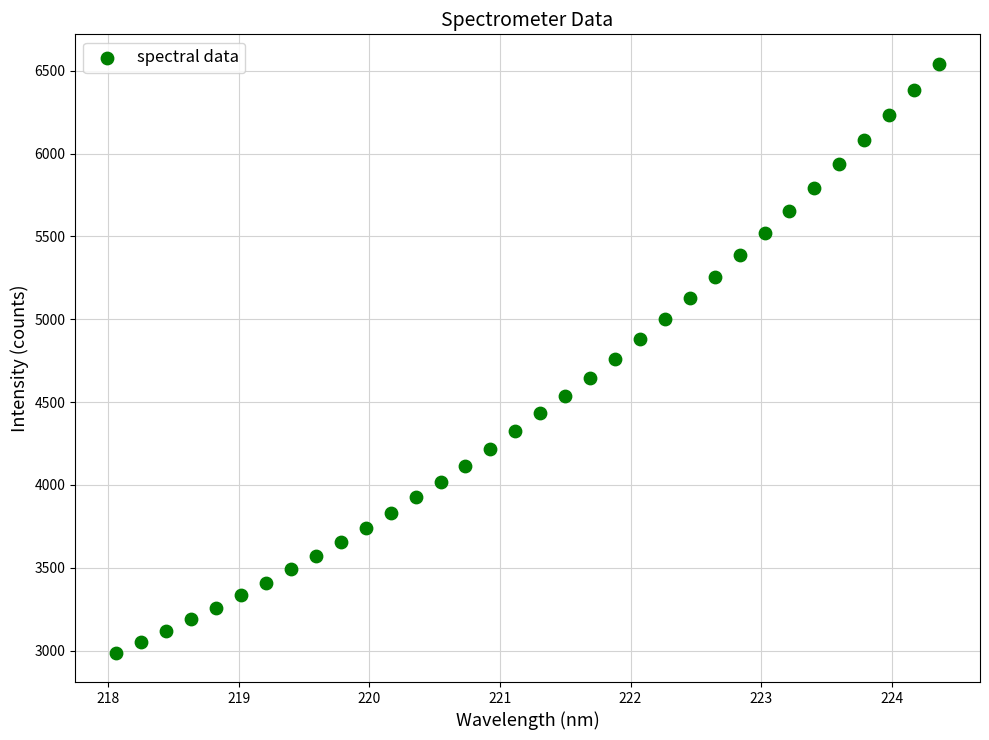

What is the range of X values (max minus min)?

6.3